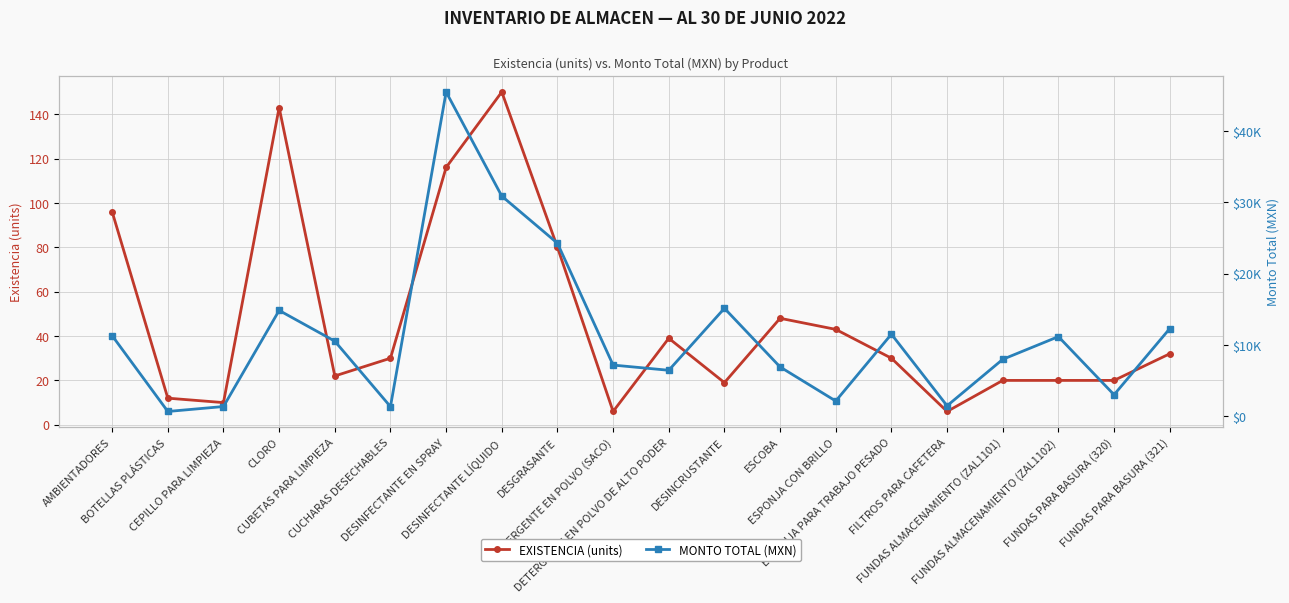

Reading right to left, what are all the values shown in this chart?

EXISTENCIA (units): 32.0	20.0	20.0	20.0	6.0	30.0	43.0	48.0	19.0	39.0	6.0	80.0	150.0	116.0	30.0	22.0	143.0	10.0	12.0	96.0
MONTO TOTAL (MXN): 12284.1	3012.5	11162.8	7976.8	1461.7	11505.0	2131.1	6910.1	15133.5	6442.8	7172.0	24260.8	30867.0	45472.0	1345.2	10525.2	14837.3	1359.8	665.5	11296.3